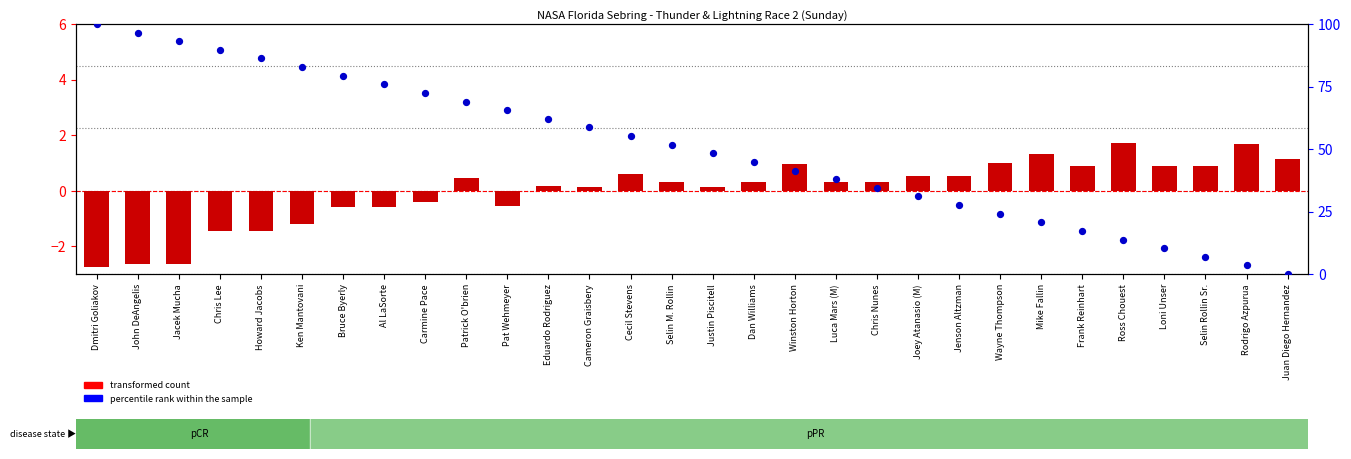

Which series has the largest Y range (max minus min)?

percentile rank within the sample